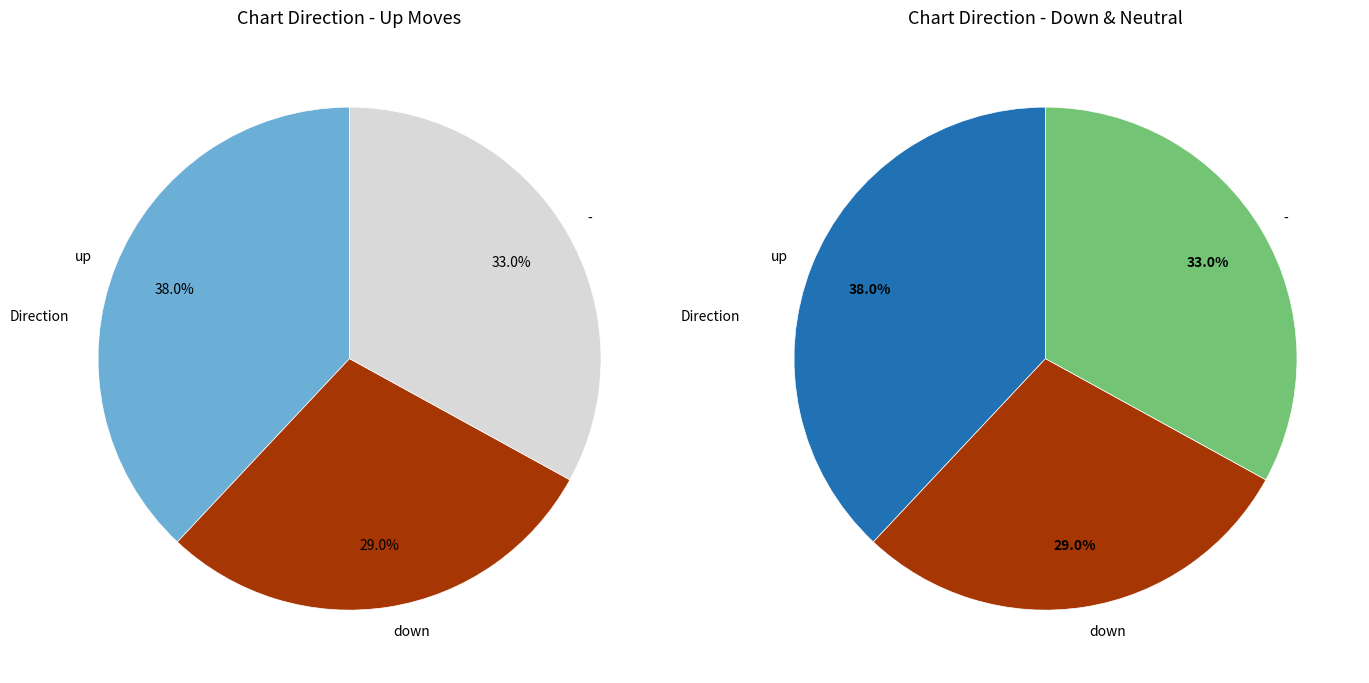

To the nearest percent, what is the combined percentage of down and -?

62%